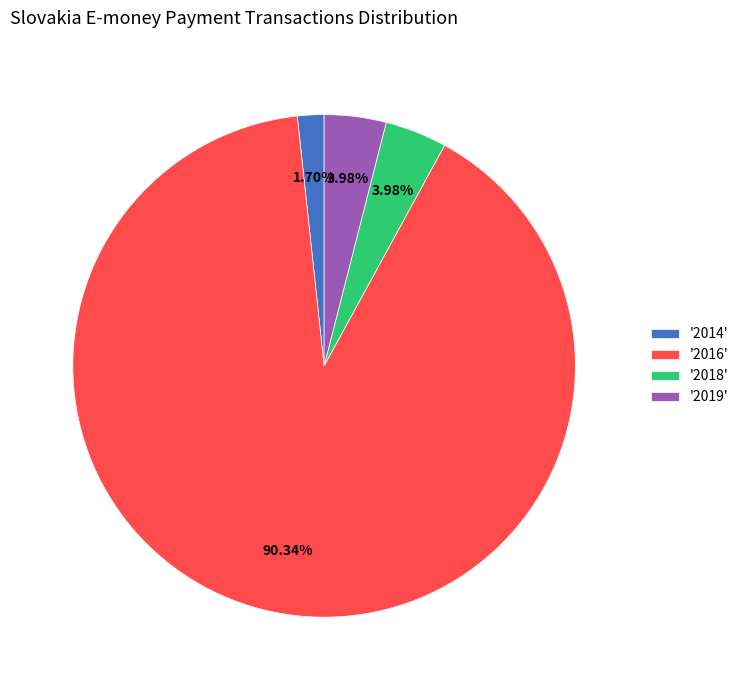

To the nearest percent, what is the difference between the largest and smallest slice percentages?

89%